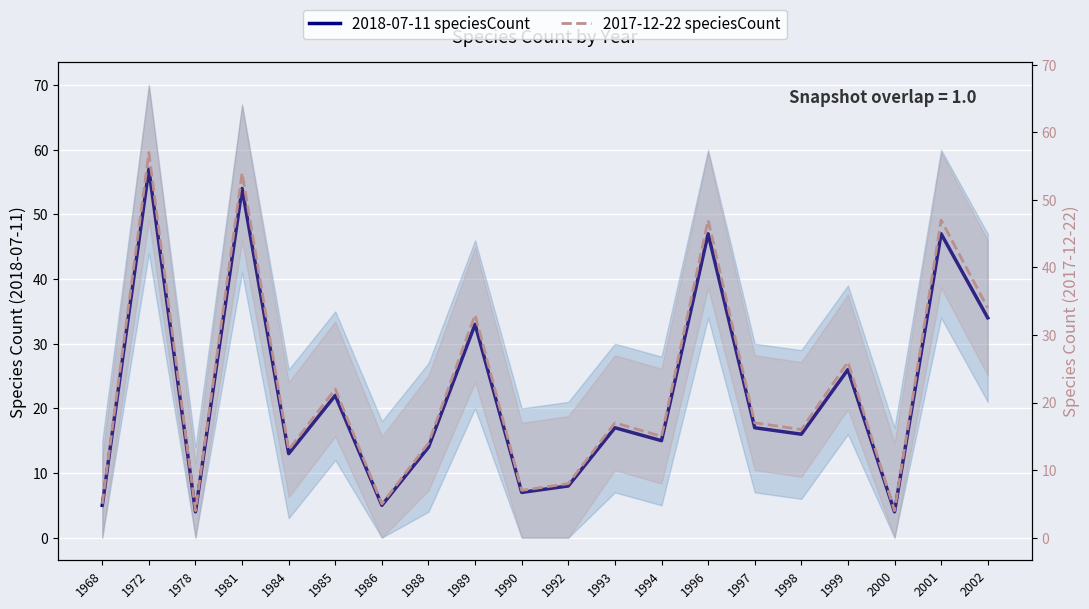

What is the difference between the maximum and minimum values in the 2018-07-11 speciesCount series?

53